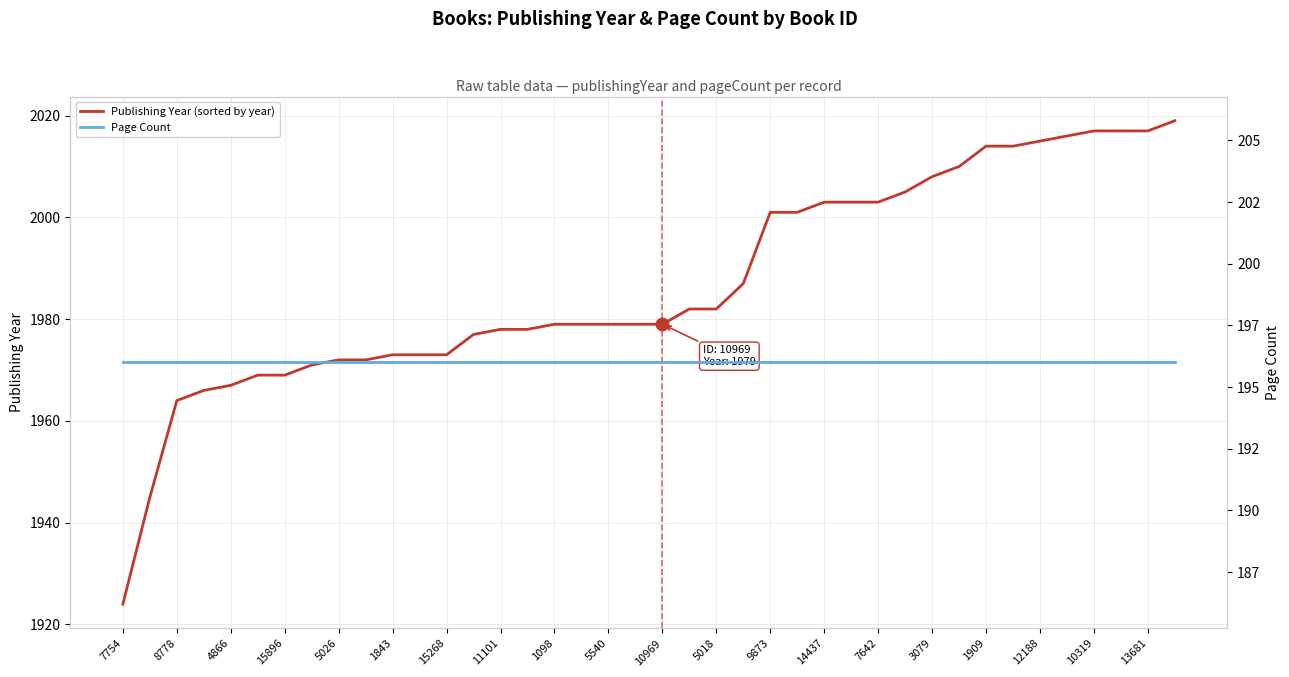

True or false: Page Count and Publishing Year (sorted by year) intersect in this chart.

False